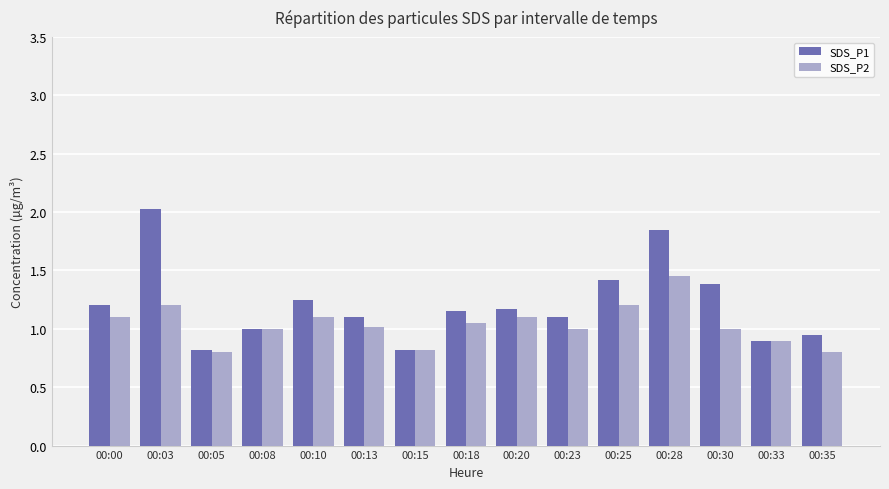

What is the difference between the second highest and minimum values in the SDS_P2 series?

0.4